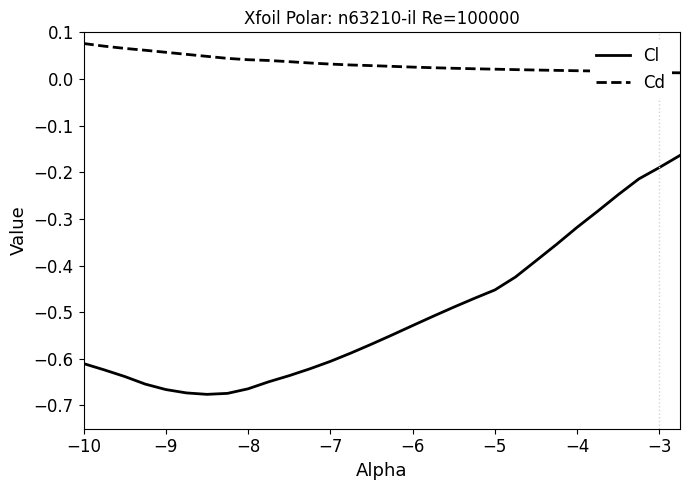

Which series has the widest spread of values?

Cl